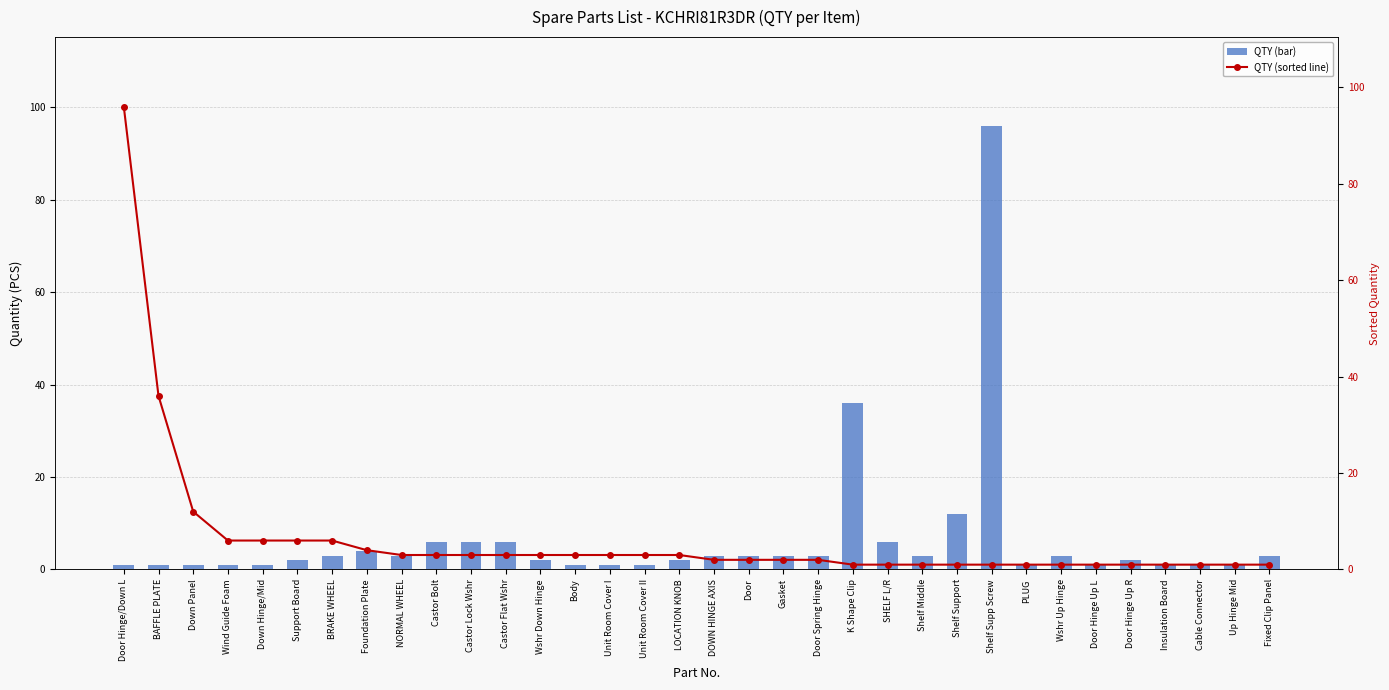

What is the difference between the maximum and second lowest values in the QTY (sorted line) series?

95